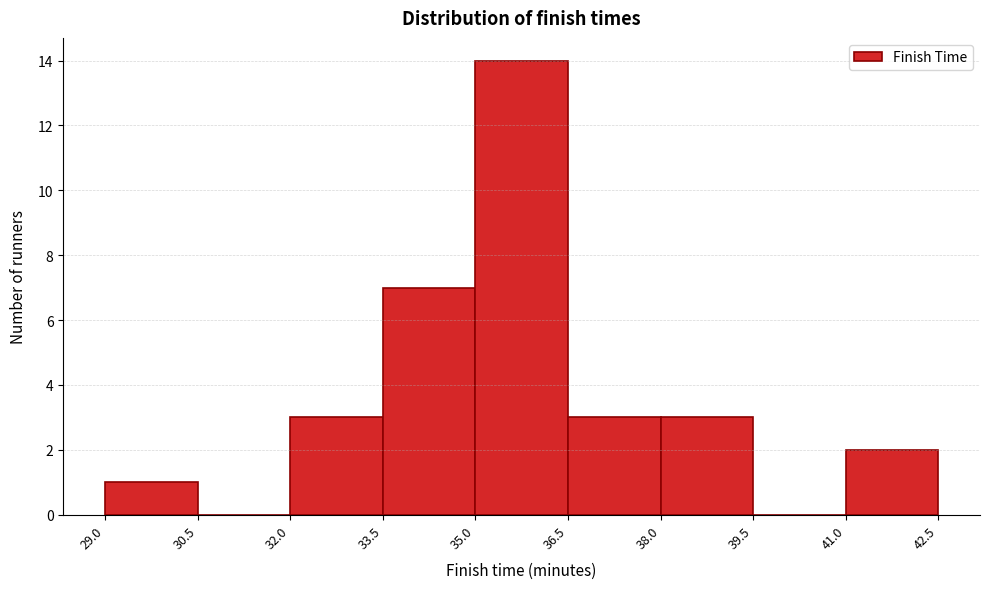

Reading left to right, transcribe this chart: for each bar, give the range it covers on the x-axis and its height. The values are not printed on the chart, so give them approximately, as read against the axis.

29.0 to 30.5: 1
30.5 to 32.0: 0
32.0 to 33.5: 3
33.5 to 35.0: 7
35.0 to 36.5: 14
36.5 to 38.0: 3
38.0 to 39.5: 3
39.5 to 41.0: 0
41.0 to 42.5: 2